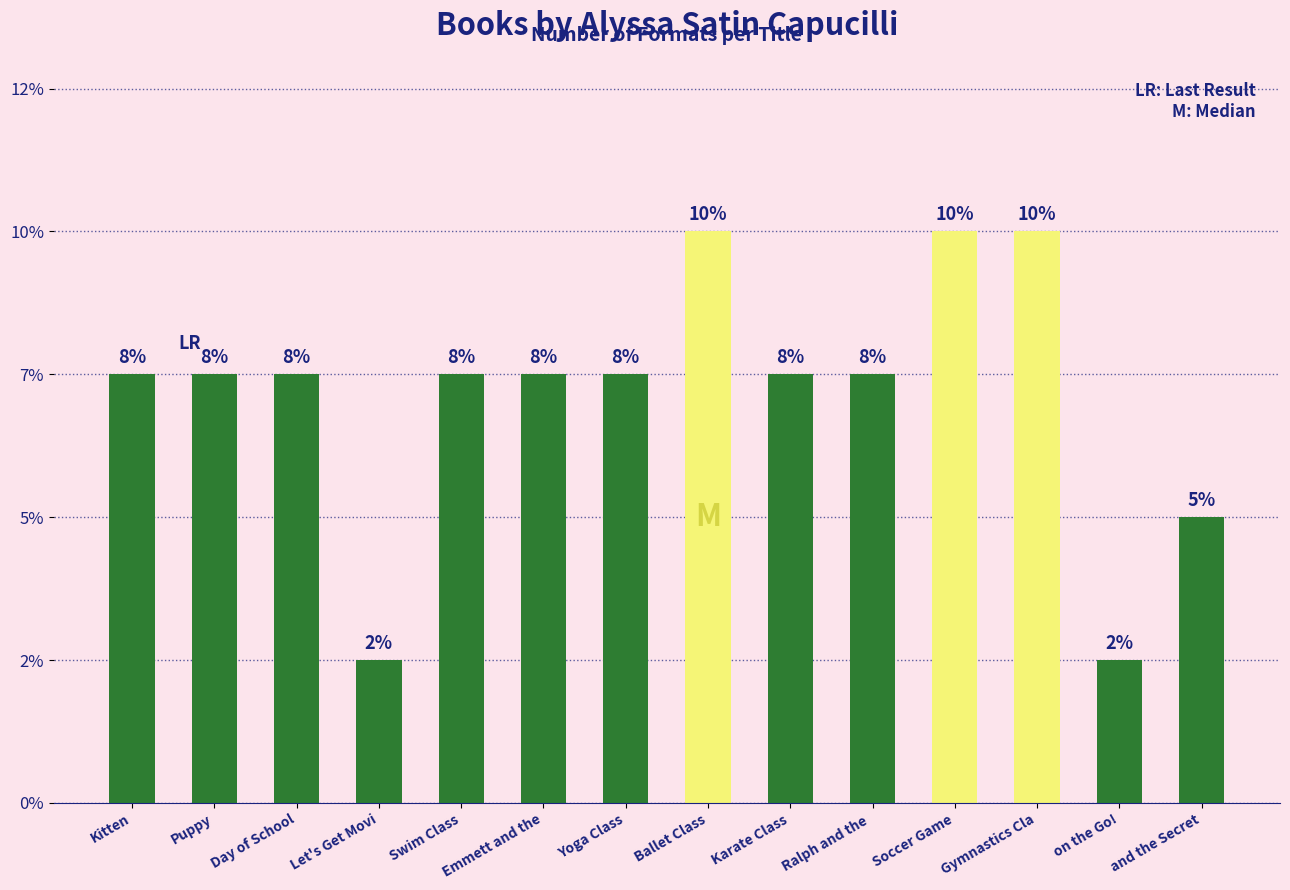

List the labels in order of value, largest first.

Ballet Class, Soccer Game, Gymnastics Cla, Kitten, Puppy, Day of School, Swim Class, Emmett and the, Yoga Class, Karate Class, Ralph and the , and the Secret, Let's Get Movi, on the Go!